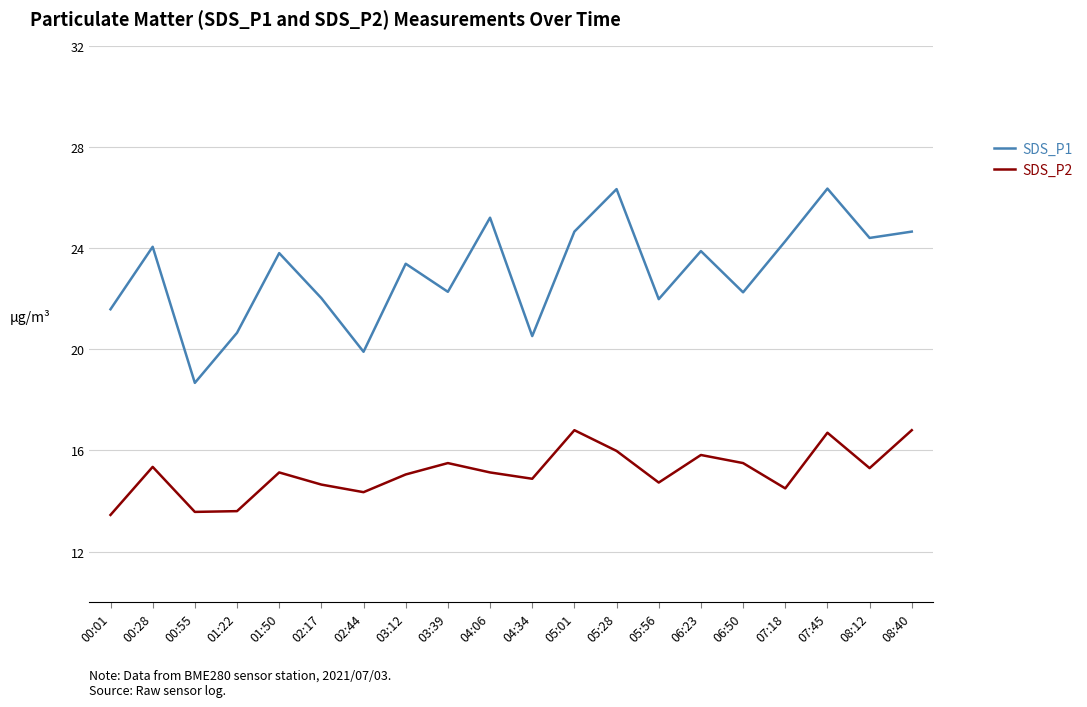

What is the average value of the SDS_P2 series?

15.1